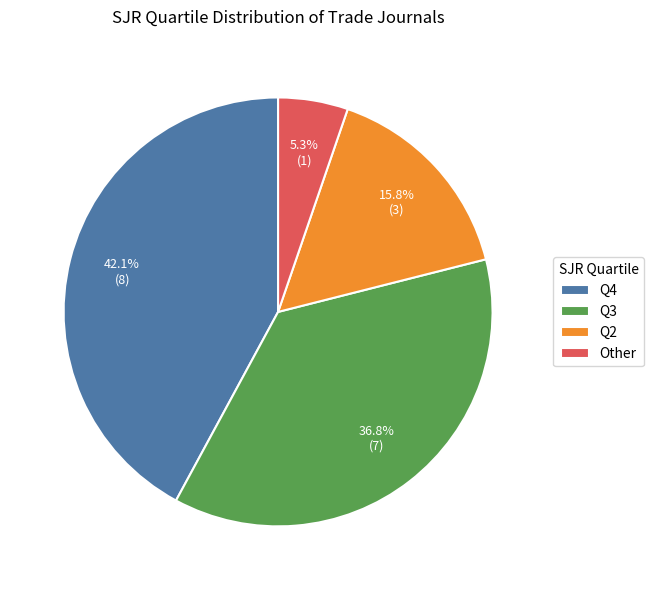

Between Q4 and Other, which is larger?

Q4